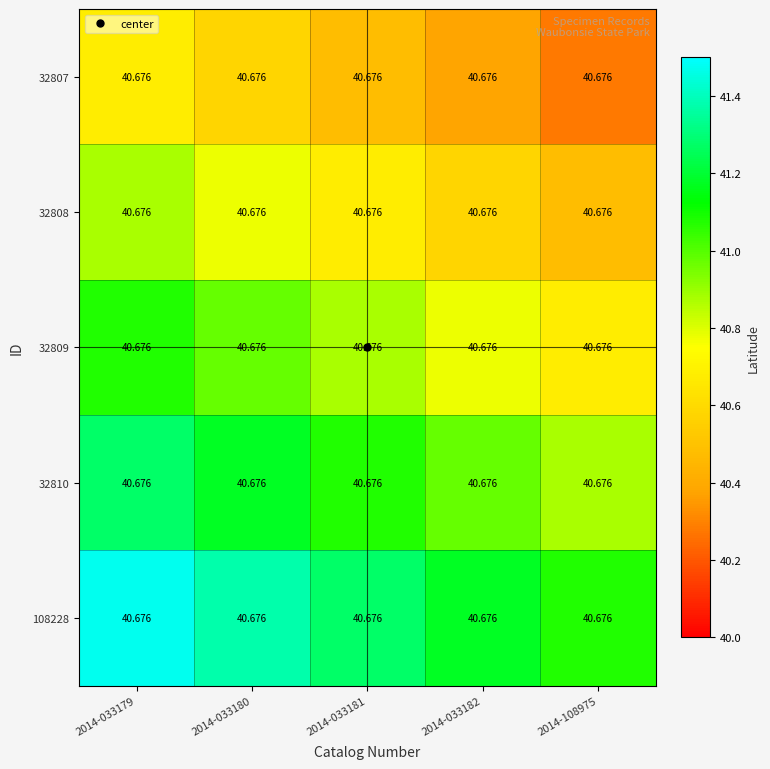

True or false: 32810 has a value of 27.8 at 2014-033181.

False